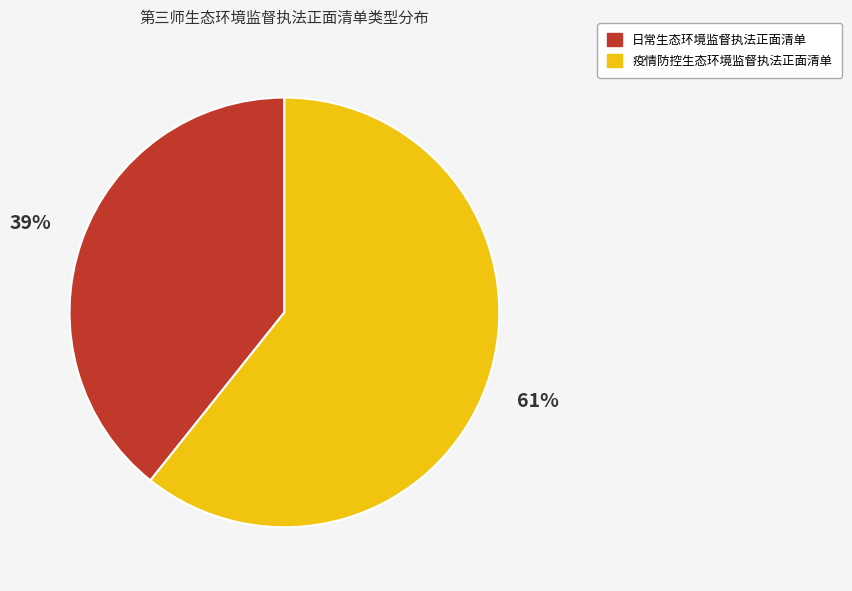

Approximately how many times larger is the value at 日常生态环境监督执法正面清单 compared to 疫情防控生态环境监督执法正面清单?

0.6